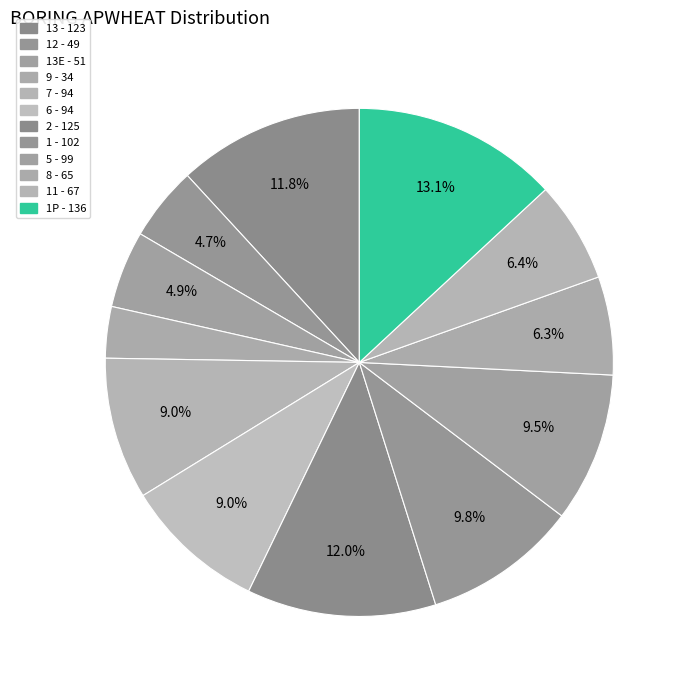

How many slices are in this pie chart?

12